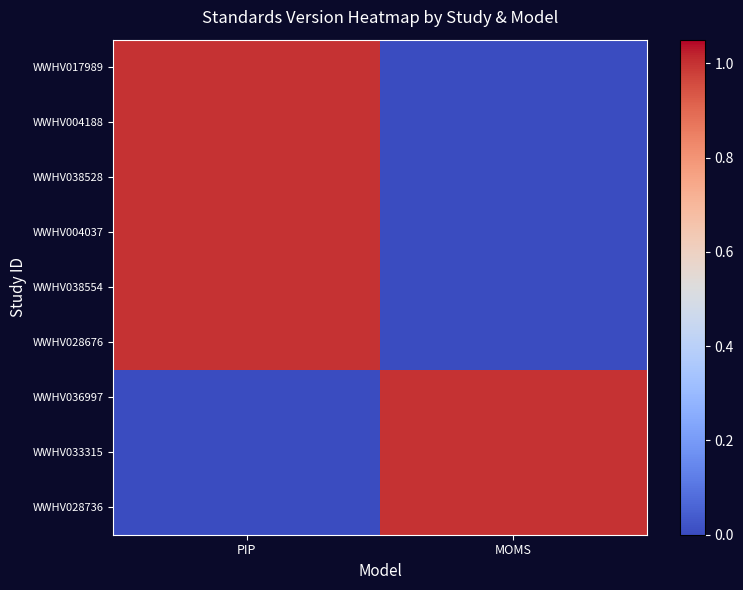

At which category does the chart reach its minimum across all series?

MOMS